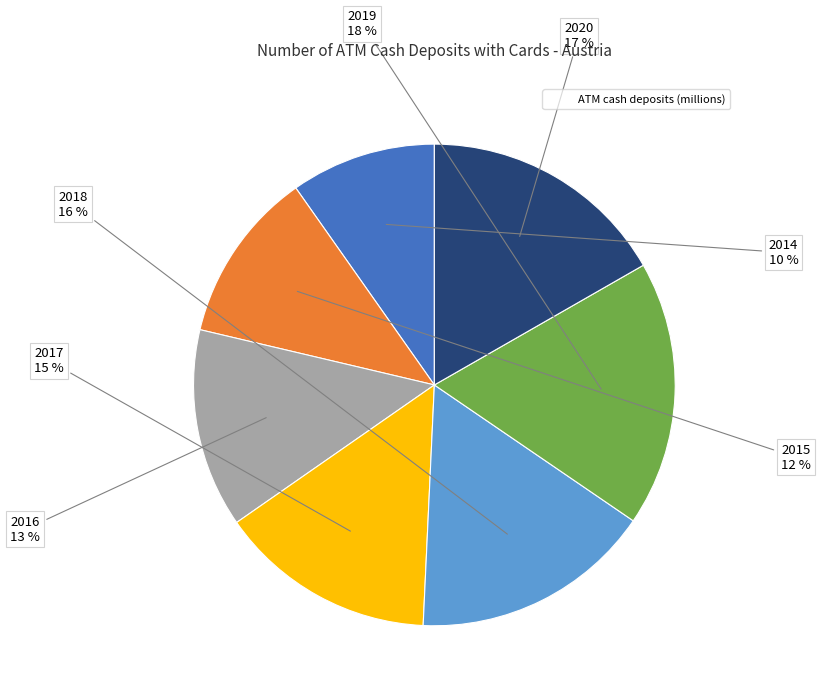

Is there any slice that represents more than half of the pie?

No